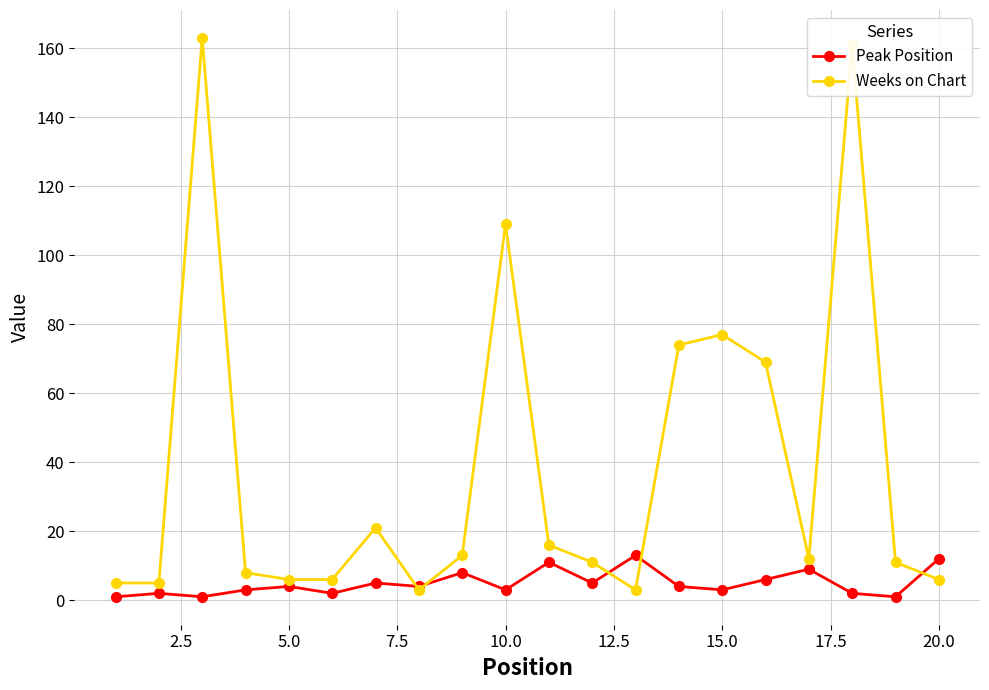

How many lines are shown in the chart?

2